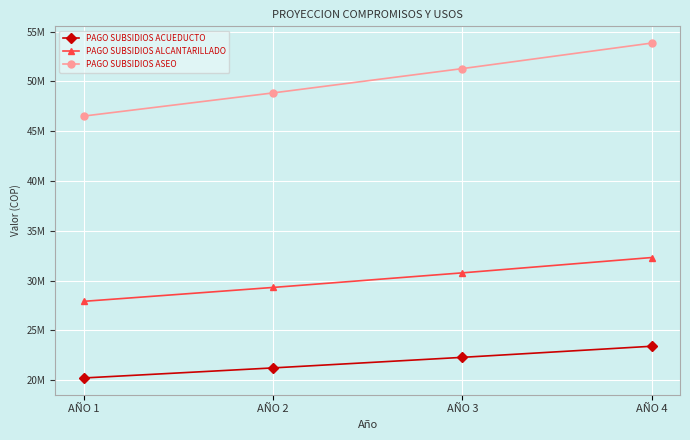

At which label is PAGO SUBSIDIOS ACUEDUCTO closest to 21809235?

AÑO 3